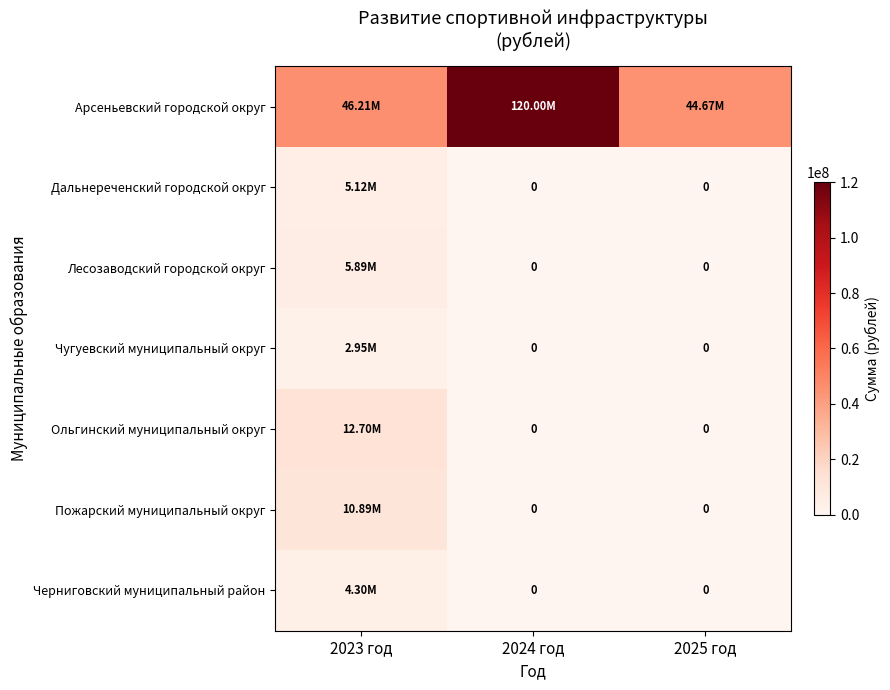

What is the lowest value of the Арсеньевский городской округ series?

44671024.6